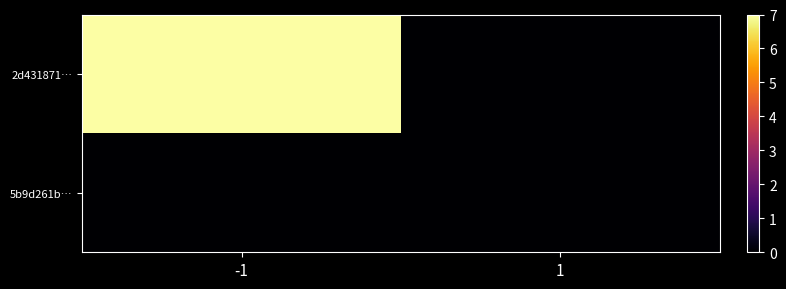

Reading left to right, extract all data points from this chart.

2d431871…: -1=7	1=0
5b9d261b…: -1=0	1=0